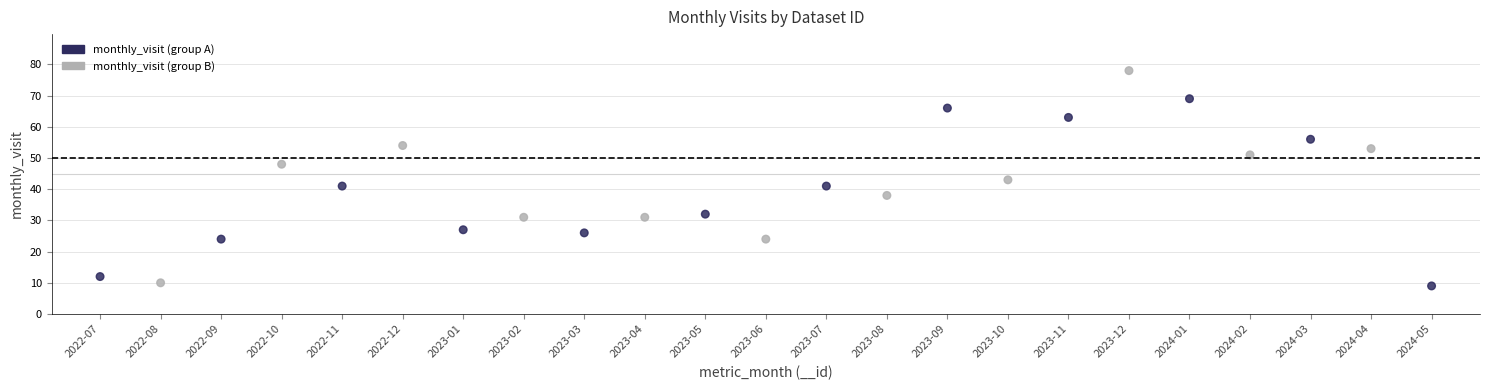

What is the range of Y values (max minus min)?

69